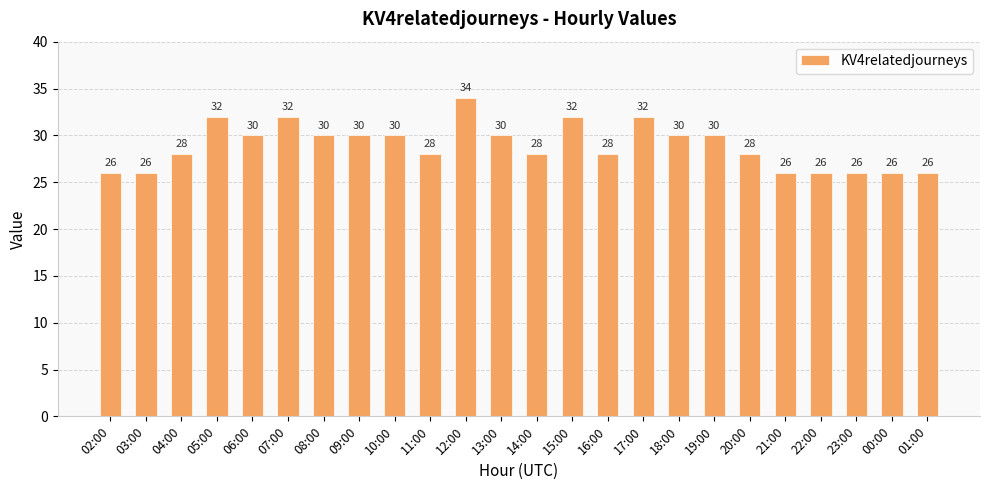

What is the label of the 1st bar from the right?

01:00